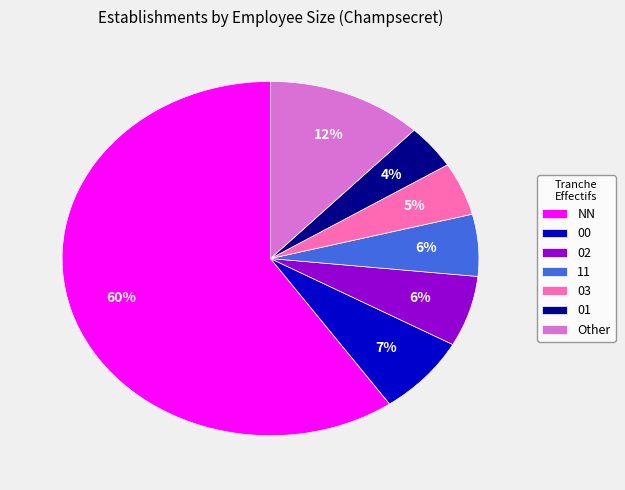

True or false: 02 accounts for 6% of the total.

True